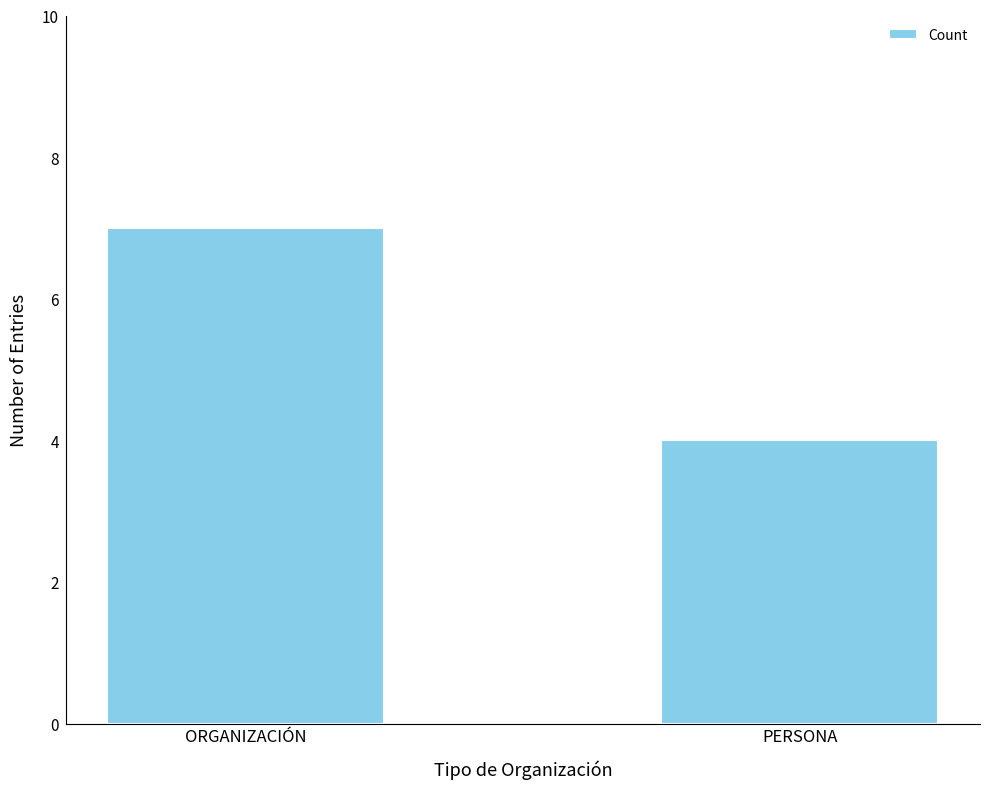

How many categories are shown in the chart?

2